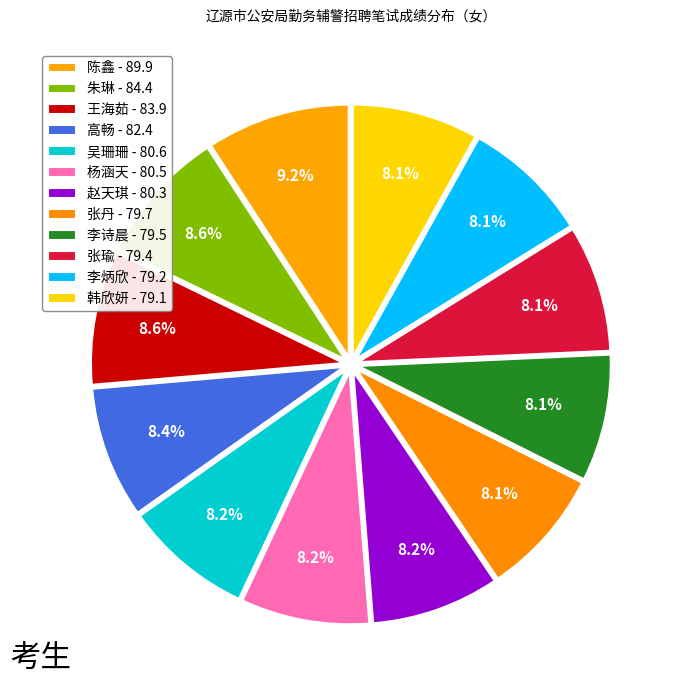

How many slices are in this pie chart?

12